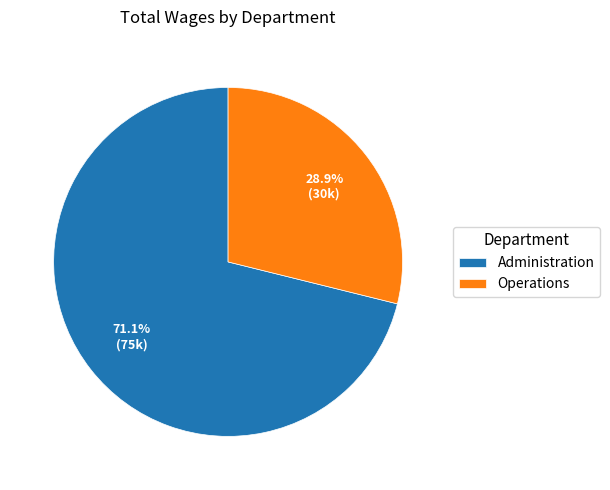

The Operations slice represents 42% of the pie. True or false?

False